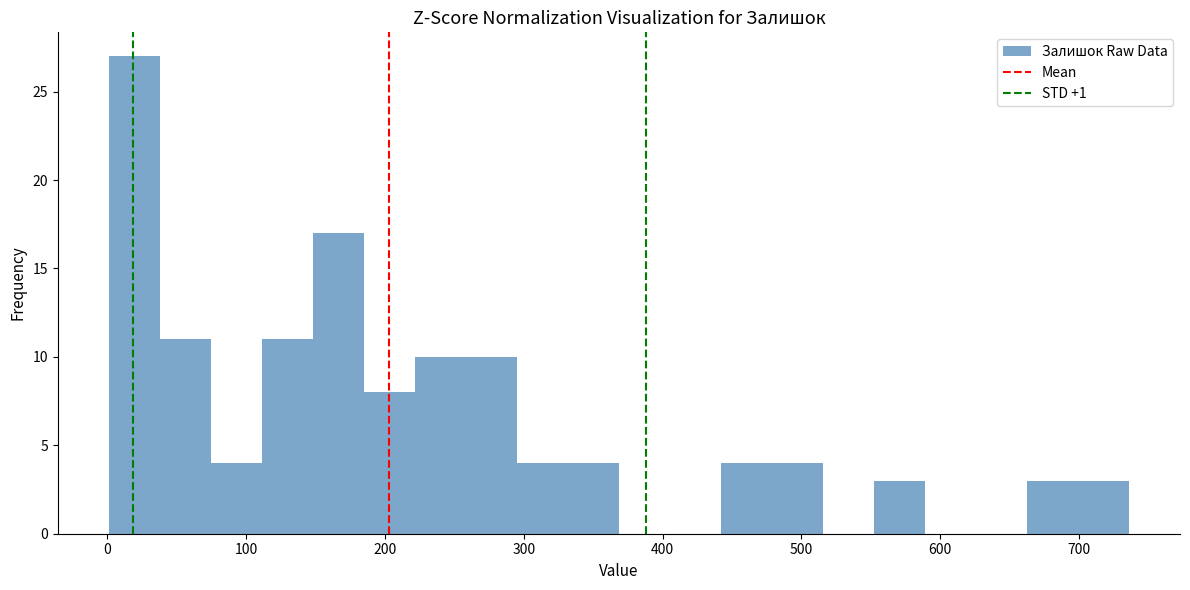

Around what value on the x-axis is the tallest bar? Give the approximate position of its centre, as read against the axis.

20